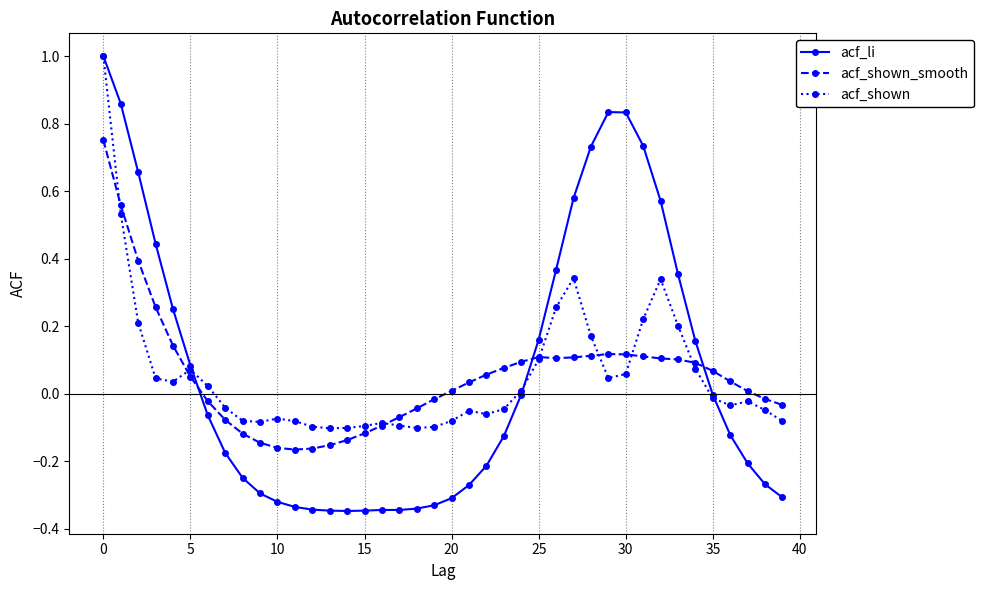

Which series has the largest range (max minus min)?

acf_li